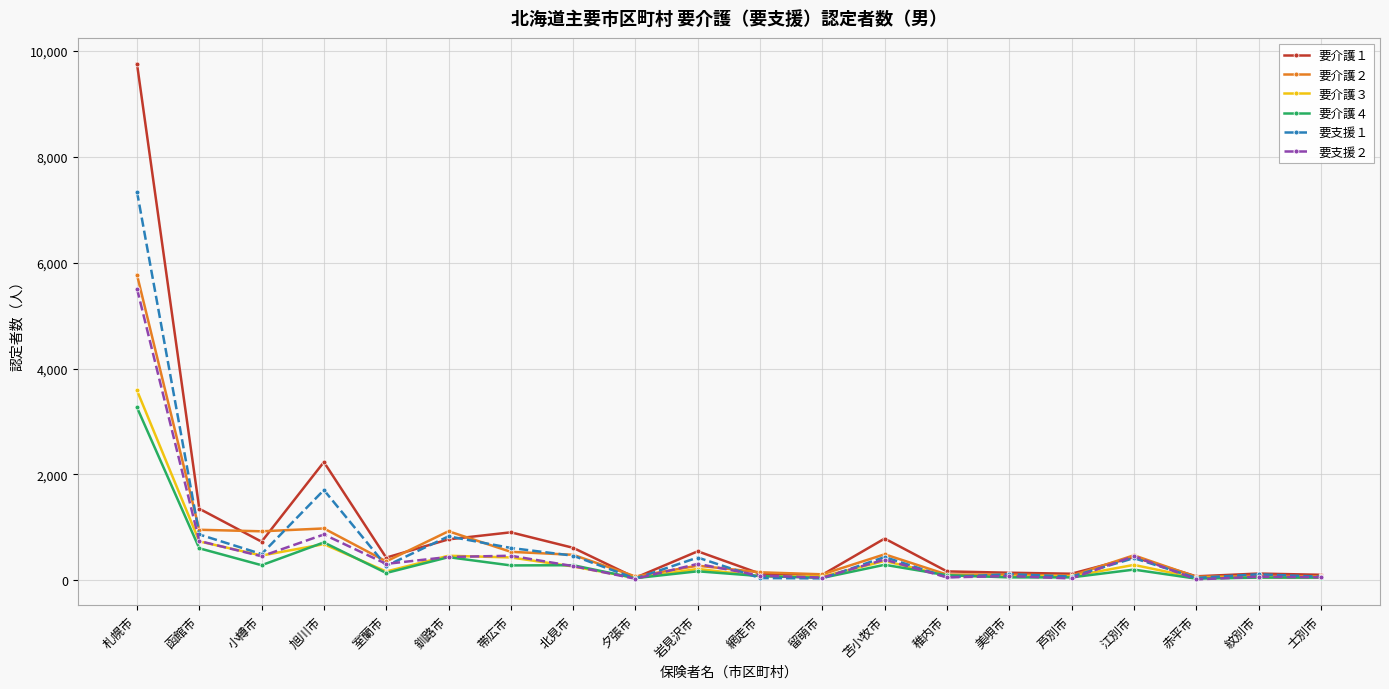

In 要介護１, how many points are higher than both neighbors (excluding endpoints)?

6